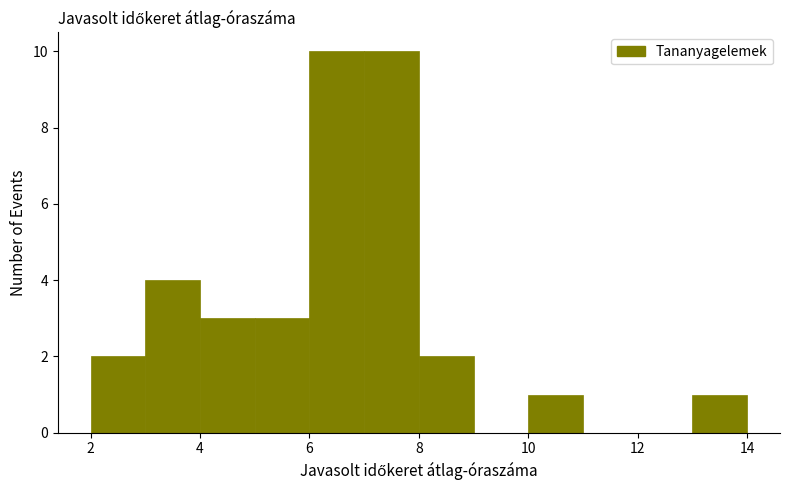

How tall is the bar that spans 4 to 5 on the x-axis? The values are not printed on the chart, so give them approximately, as read against the axis.

3